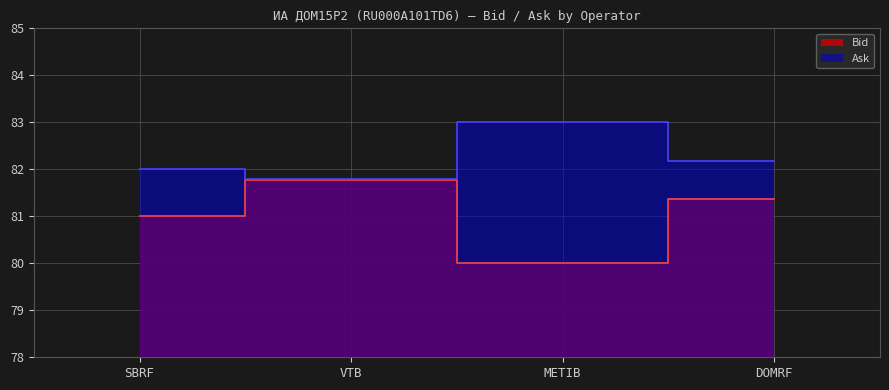

Is the value of Ask at DOMRF greater than the value of Bid at METIB?

Yes